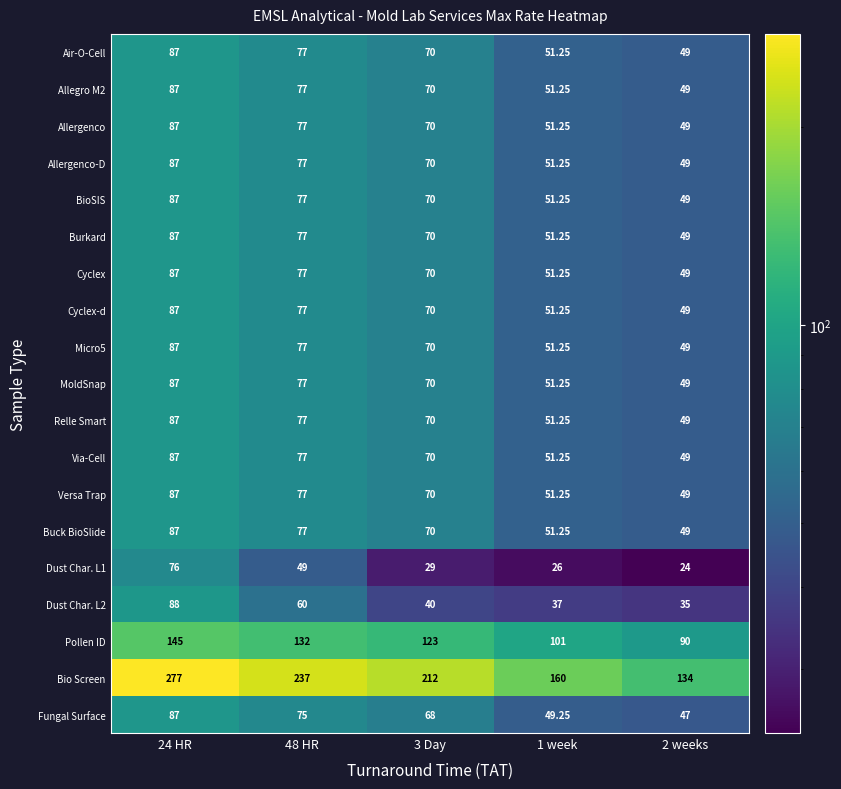

Which series has the largest range (max minus min)?

Bio Screen